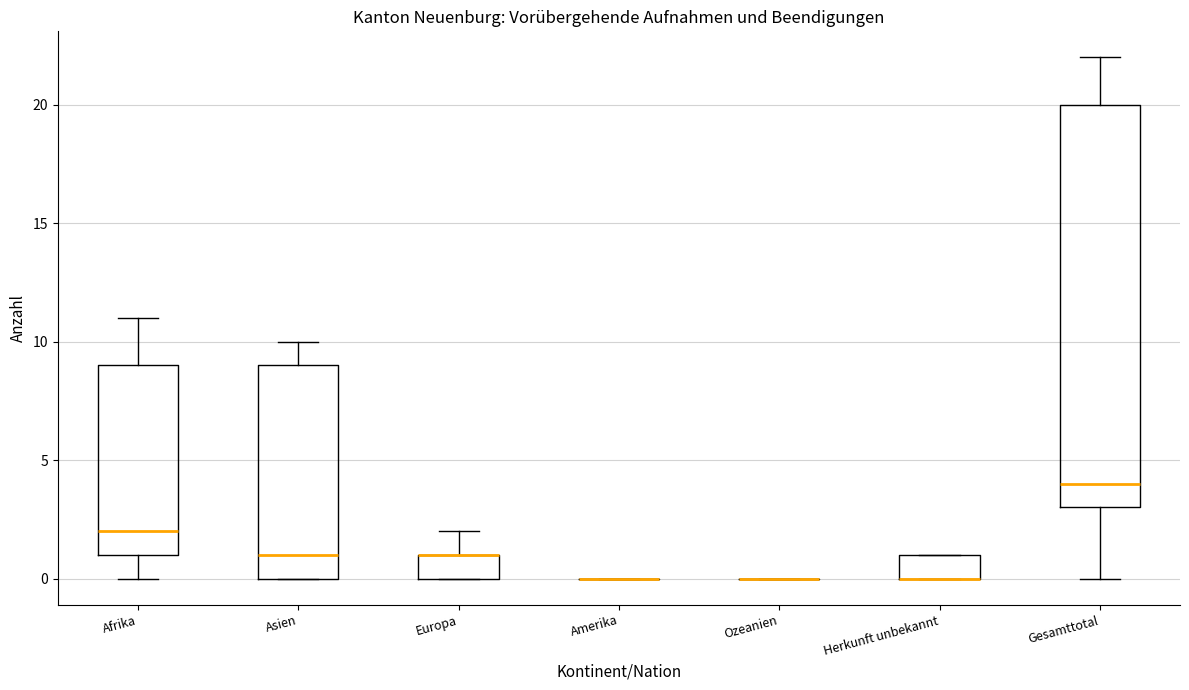

Where is the lower edge of the box for Herkunft unbekannt on the y-axis? The values are not printed on the chart, so give them approximately, as read against the axis.

0